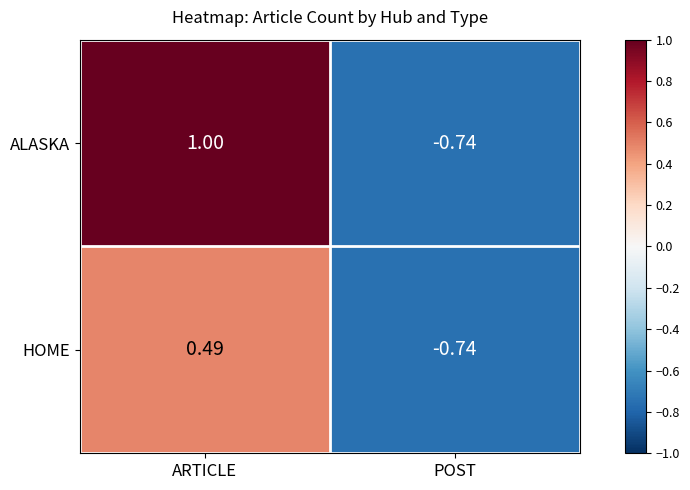

How many positive values does the ALASKA series have?

1